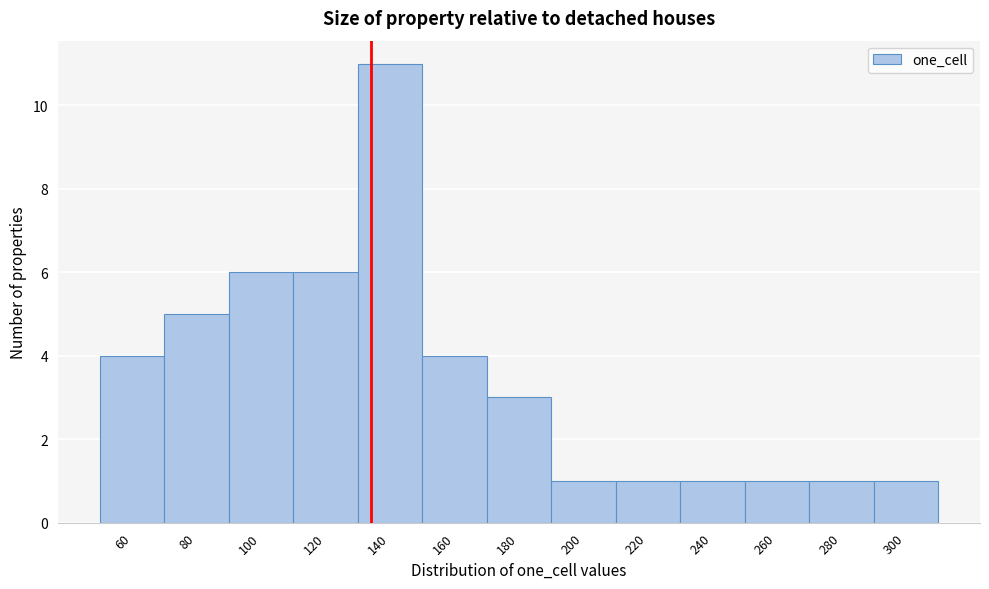

Reading left to right, transcribe all the data shown in this chart.

4	5	6	6	11	4	3	1	1	1	1	1	1